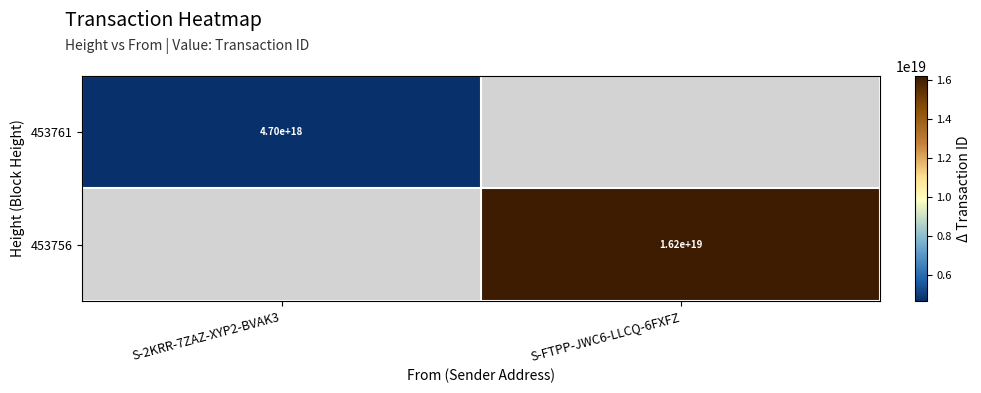

Is it true that 453756 equals 21189397930033836032 at S-FTPP-JWC6-LLCQ-6FXFZ?

False